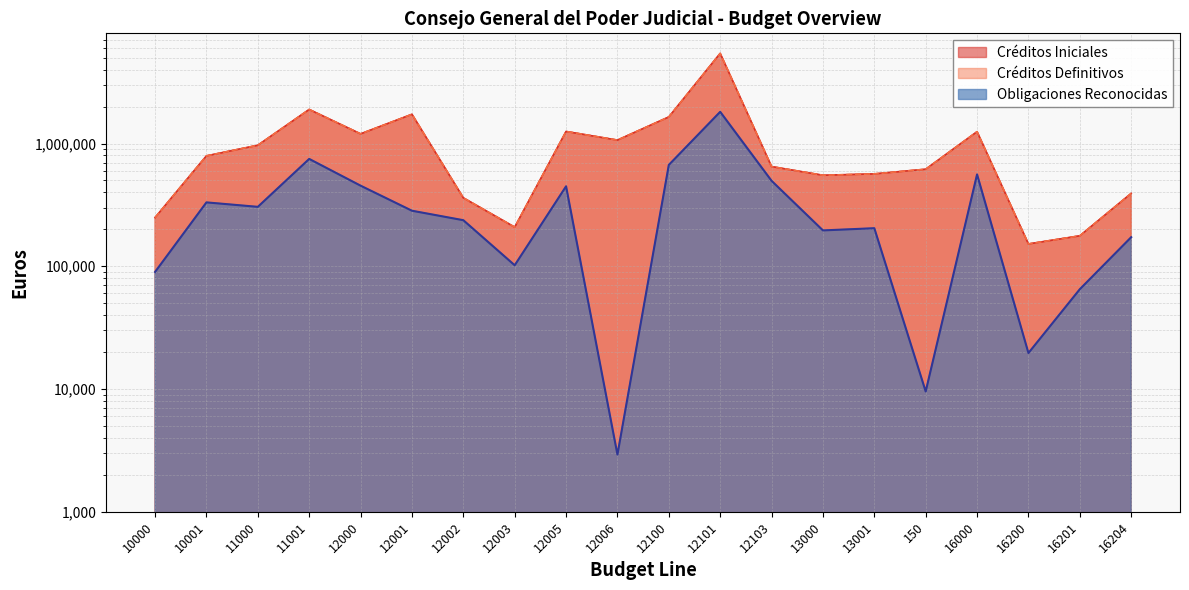

At which label is Obligaciones Reconocidas closest to 907369?

11001